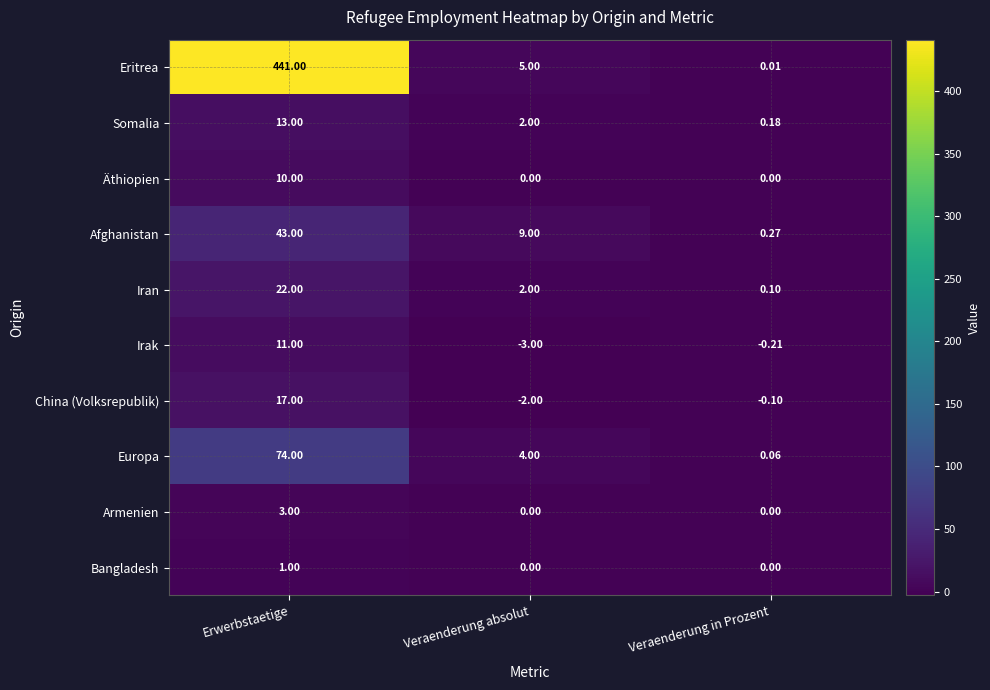

Is the value of Irak at Erwerbstaetige greater than the value of Äthiopien at Veraenderung absolut?

Yes